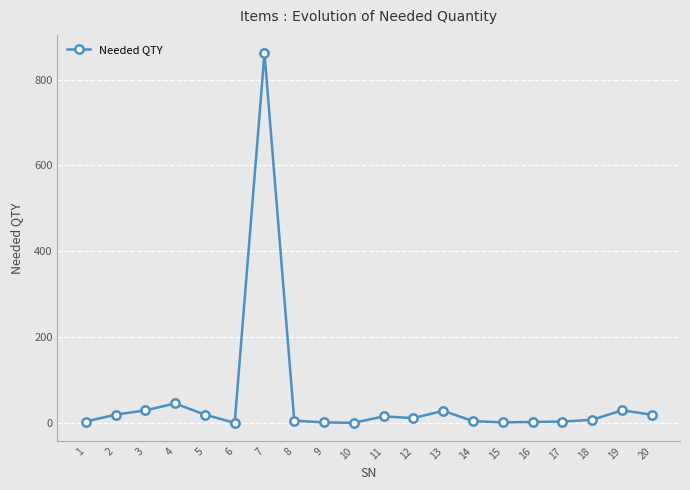

True or false: the data has more than 2 interior local peaks.

True